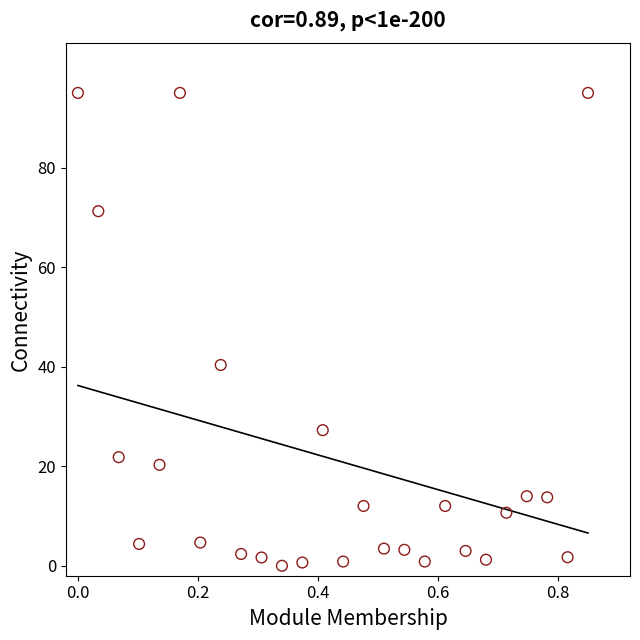

What Y value in the scatter plot is closest to 47?

40.3